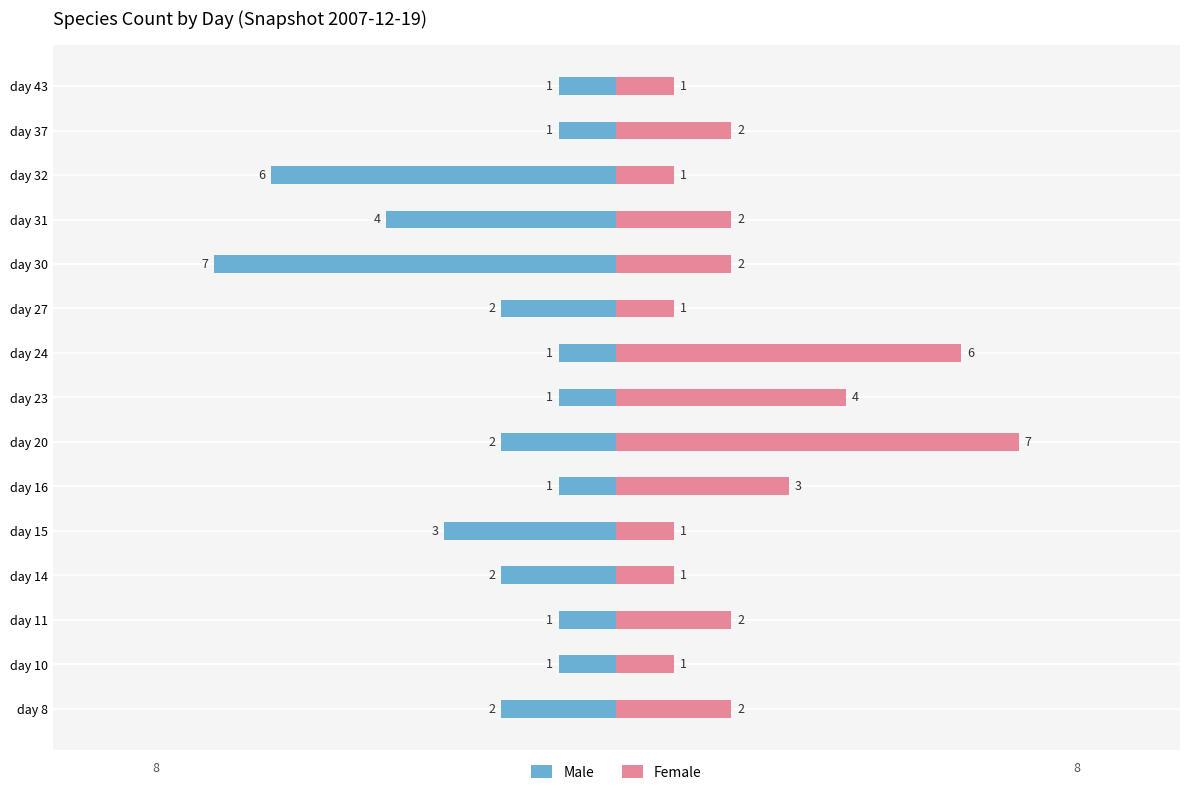

True or false: Female has a value of 1 at day 14.

True